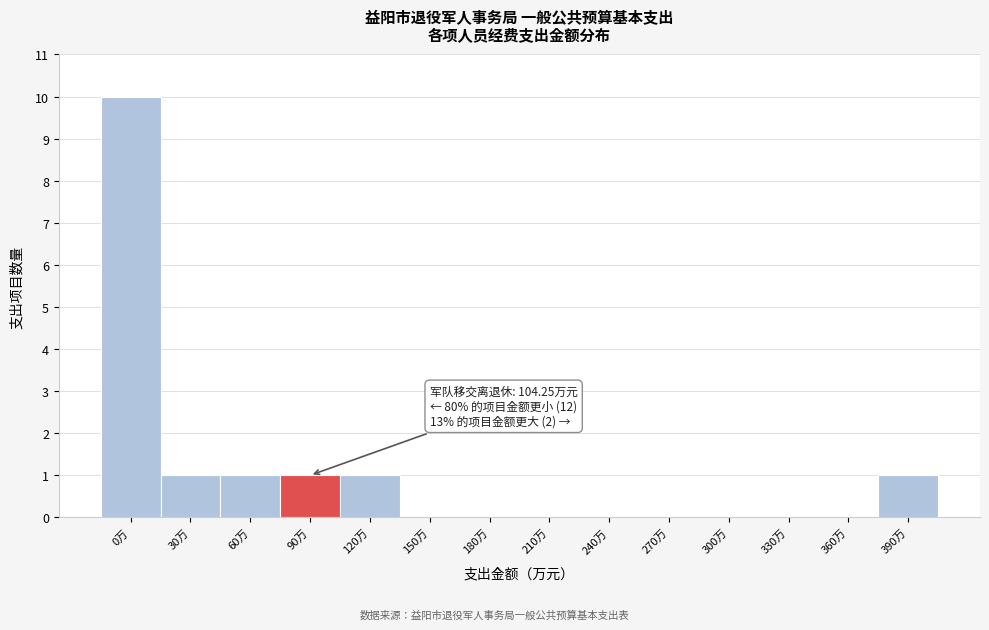

Reading right to left, list all the values displayed in this chart.

390万=1	360万=0	330万=0	300万=0	270万=0	240万=0	210万=0	180万=0	150万=0	120万=1	90万=1	60万=1	30万=1	0万=10